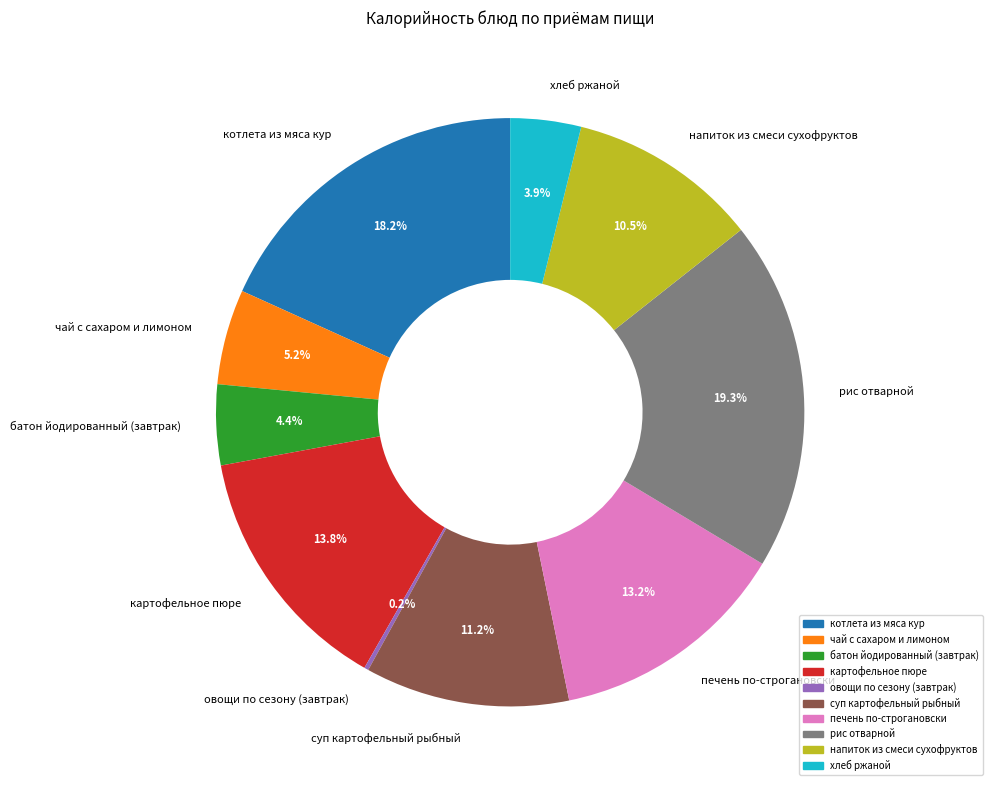

Is it true that хлеб ржаной is 15% of the pie?

False